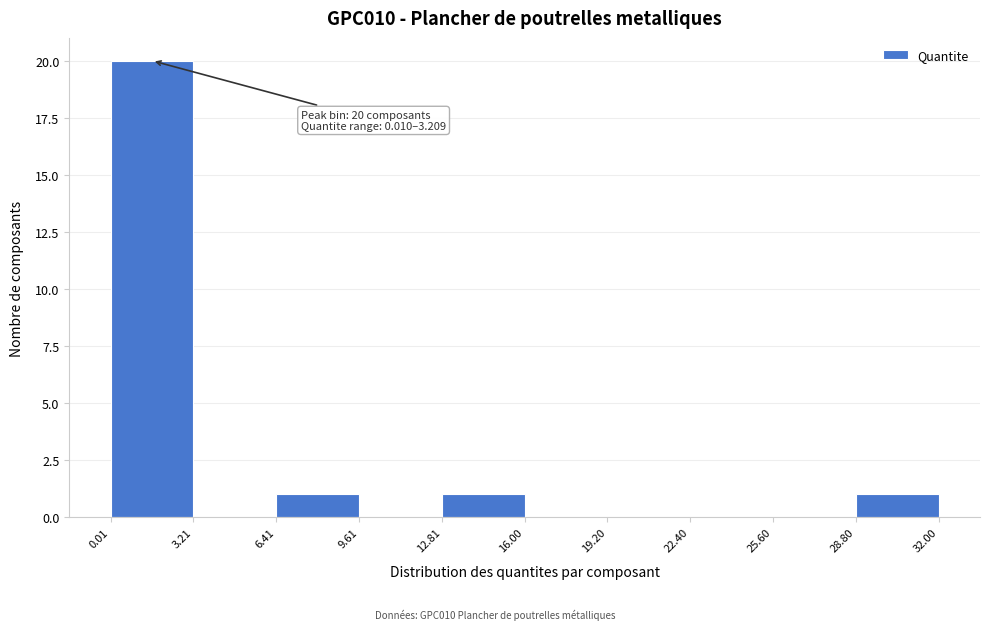

Over which range of the x-axis is the bar tallest?

0.01 to 3.21